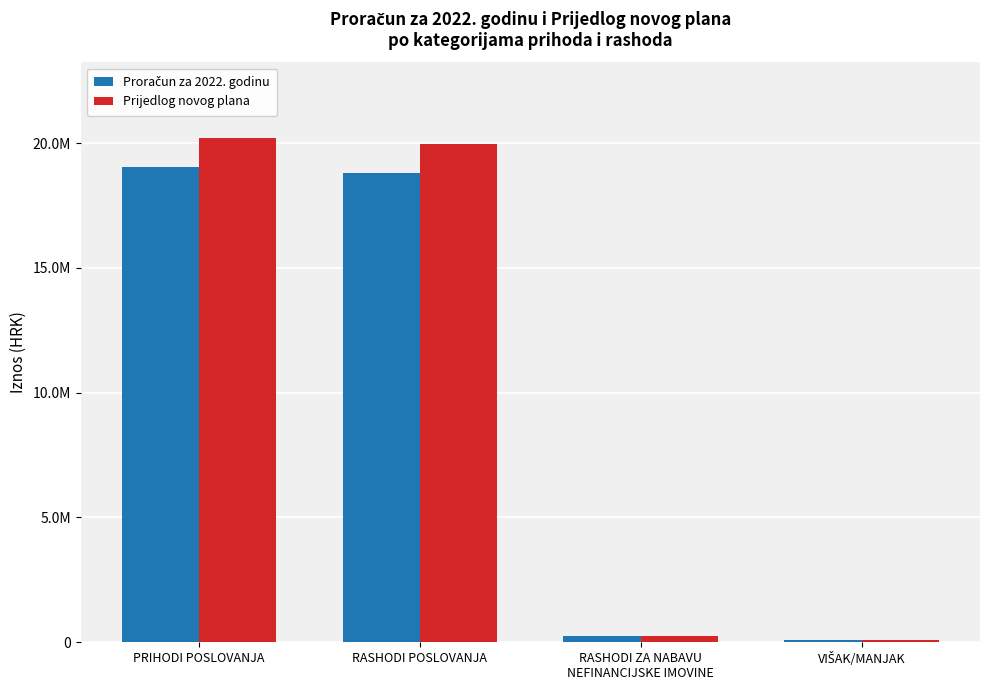

Is it true that Proračun za 2022. godinu equals 261845 at RASHODI ZA NABAVU
NEFINANCIJSKE IMOVINE?

True